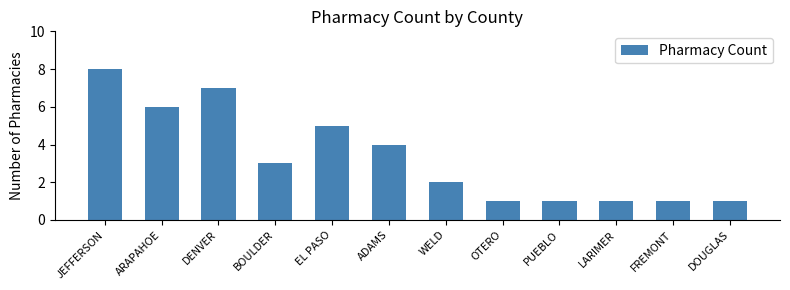

What is the minimum value shown in the chart?

1